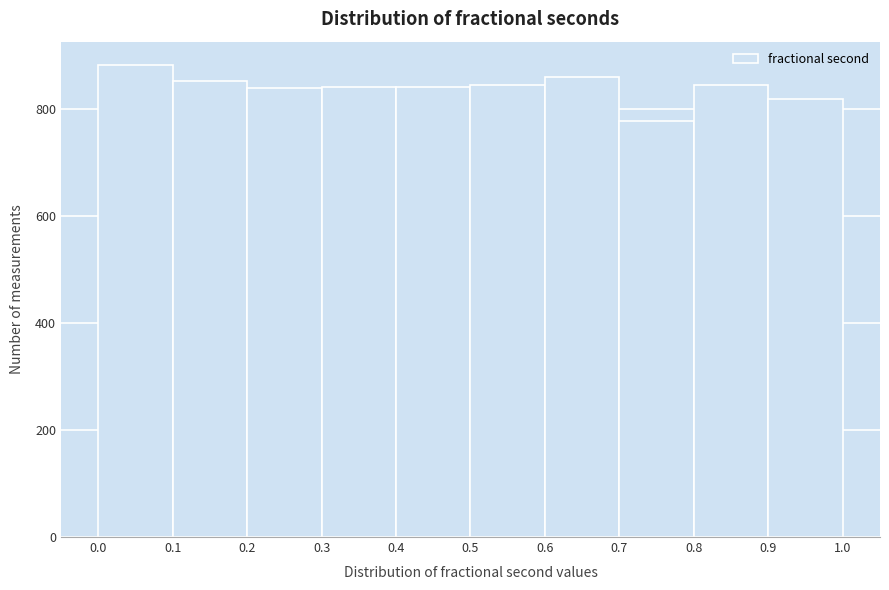

Reading left to right, transcribe this chart: for each bar, give the range it covers on the x-axis and its height. The values are not printed on the chart, so give them approximately, as read against the axis.

0.0 to 0.1: 880
0.1 to 0.2: 860
0.2 to 0.3: 840
0.3 to 0.4: 840
0.4 to 0.5: 840
0.5 to 0.6: 840
0.6 to 0.7: 860
0.7 to 0.8: 780
0.8 to 0.9: 840
0.9 to 1.0: 820